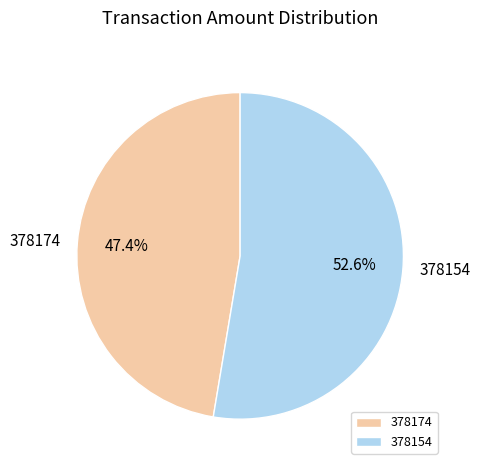

What is the ratio of the value at 378154 to the value at 378174?

1.1